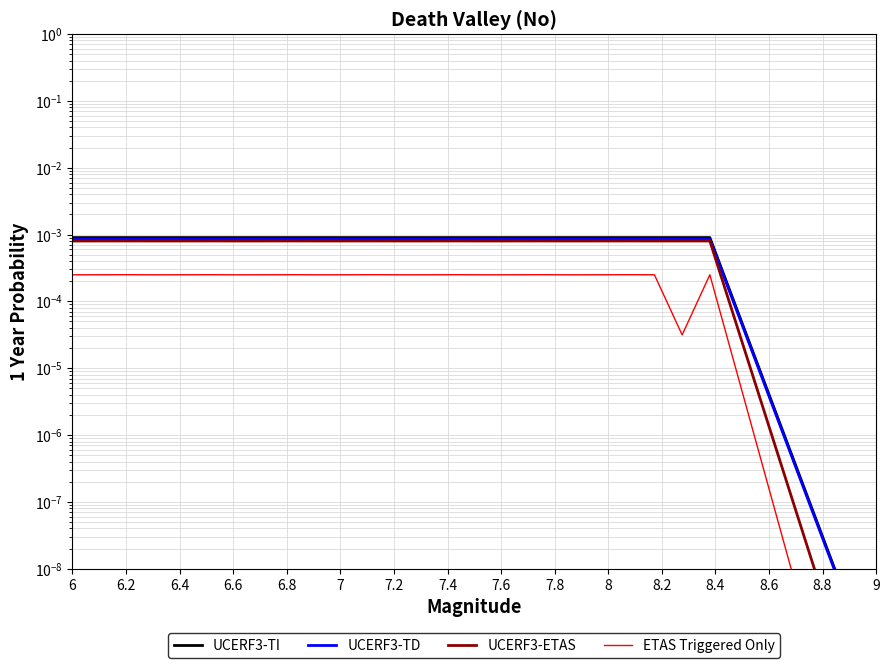

In UCERF3-ETAS, how many points are lower than both neighbors (excluding endpoints)?

7